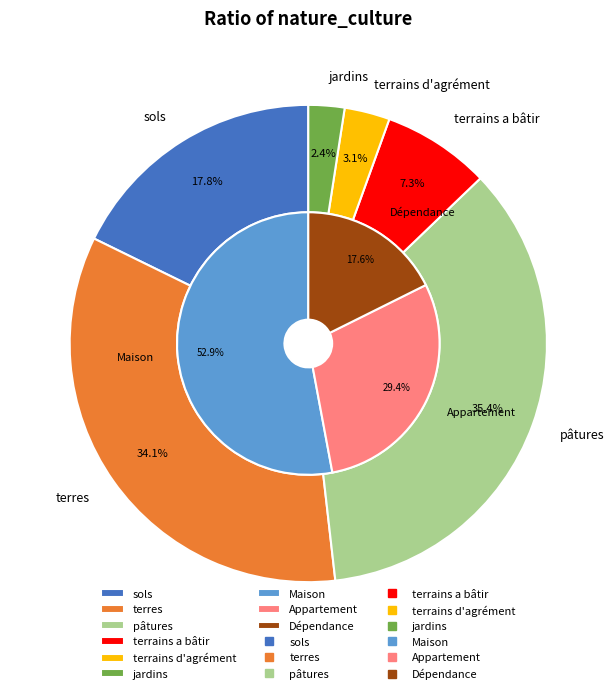

Does any single category account for the majority?

No